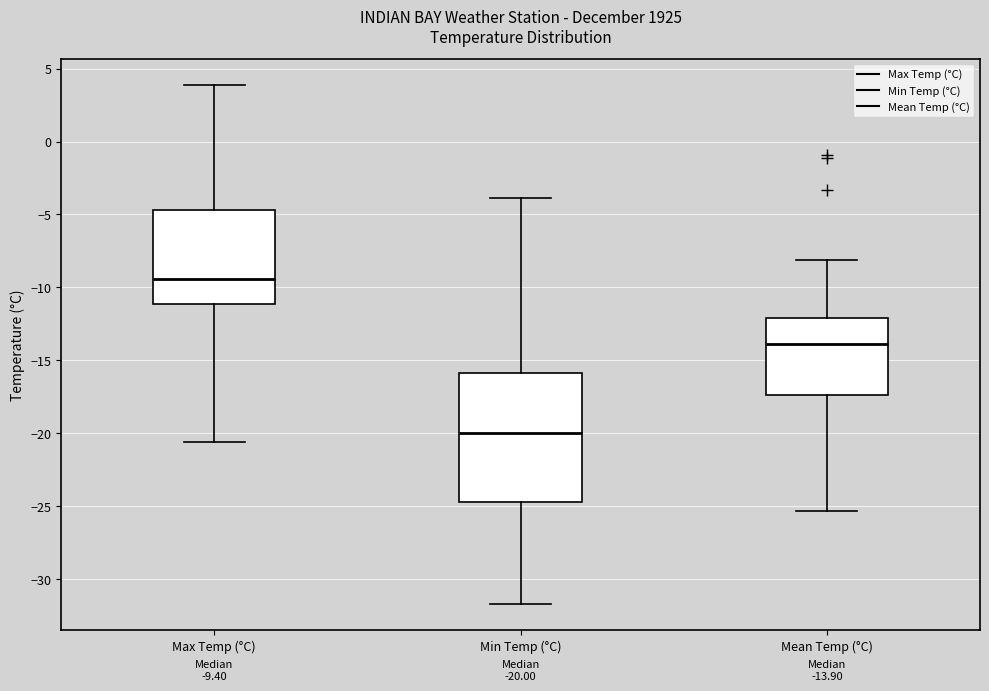

Which box is the tallest, from its lower edge to its upper edge?

Min Temp (°C)